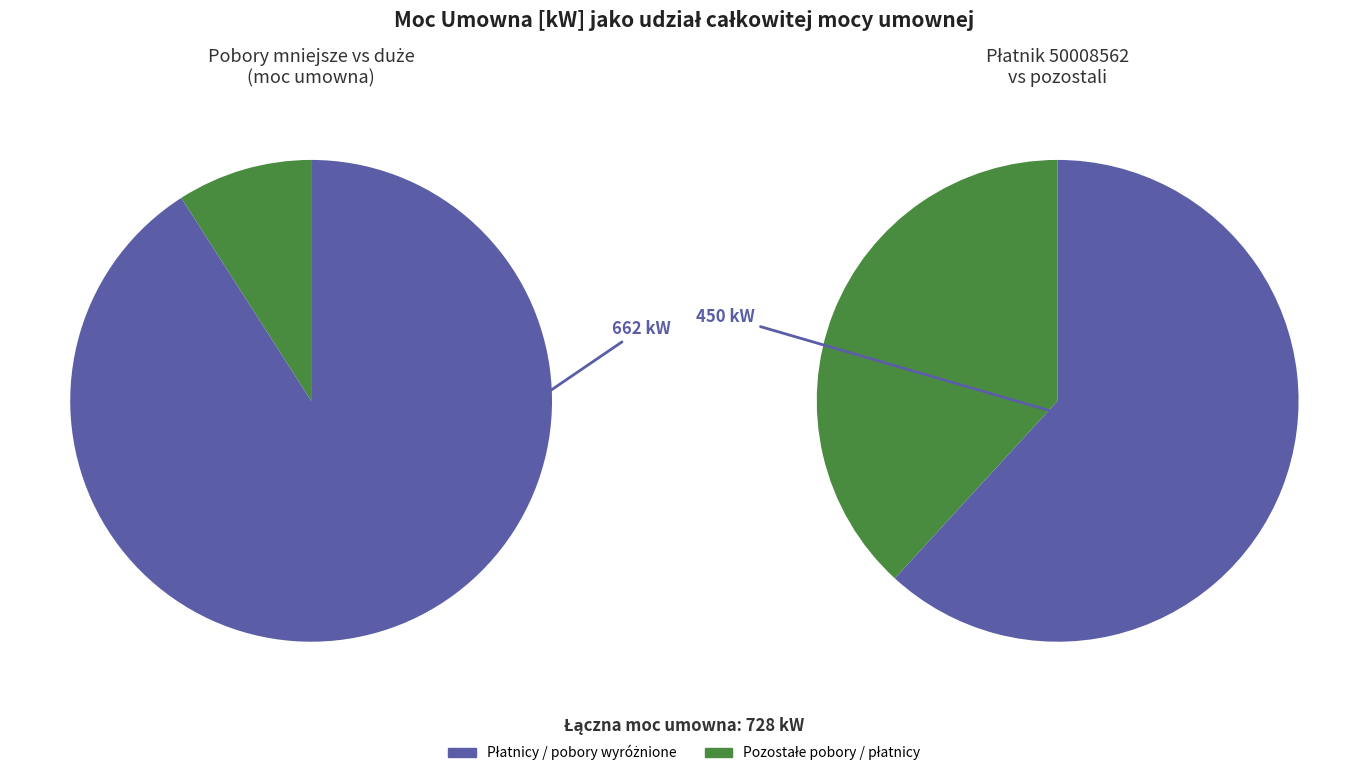

Is there any slice that represents more than half of the pie?

Yes